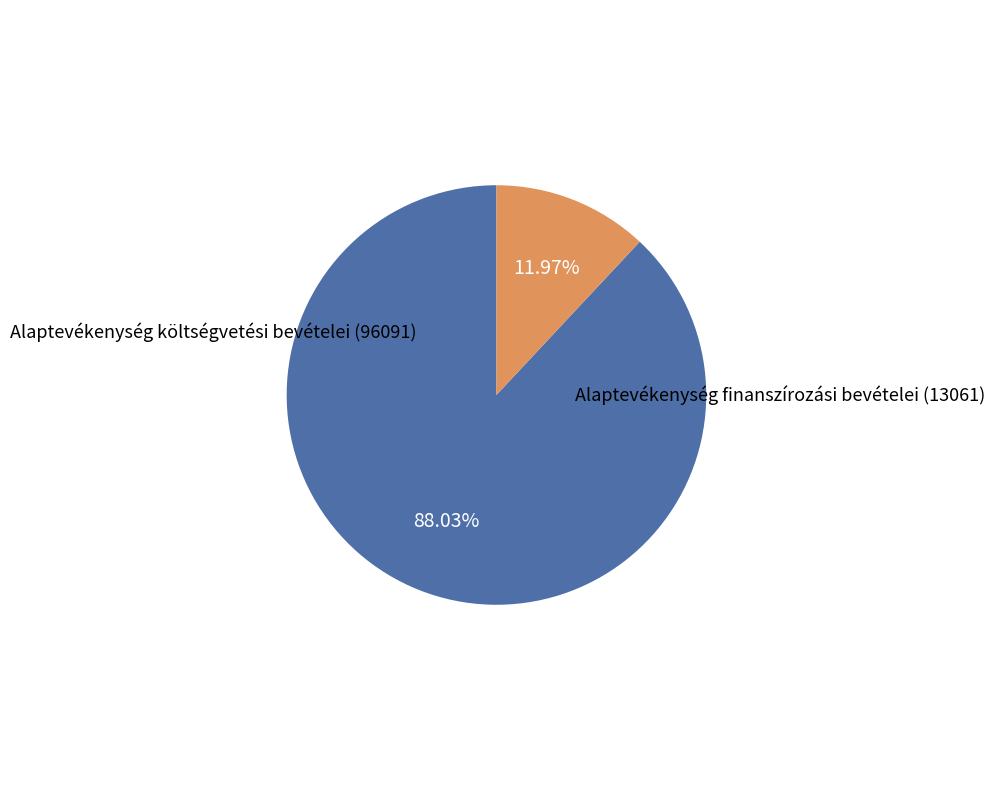

Does any single category account for the majority?

Yes